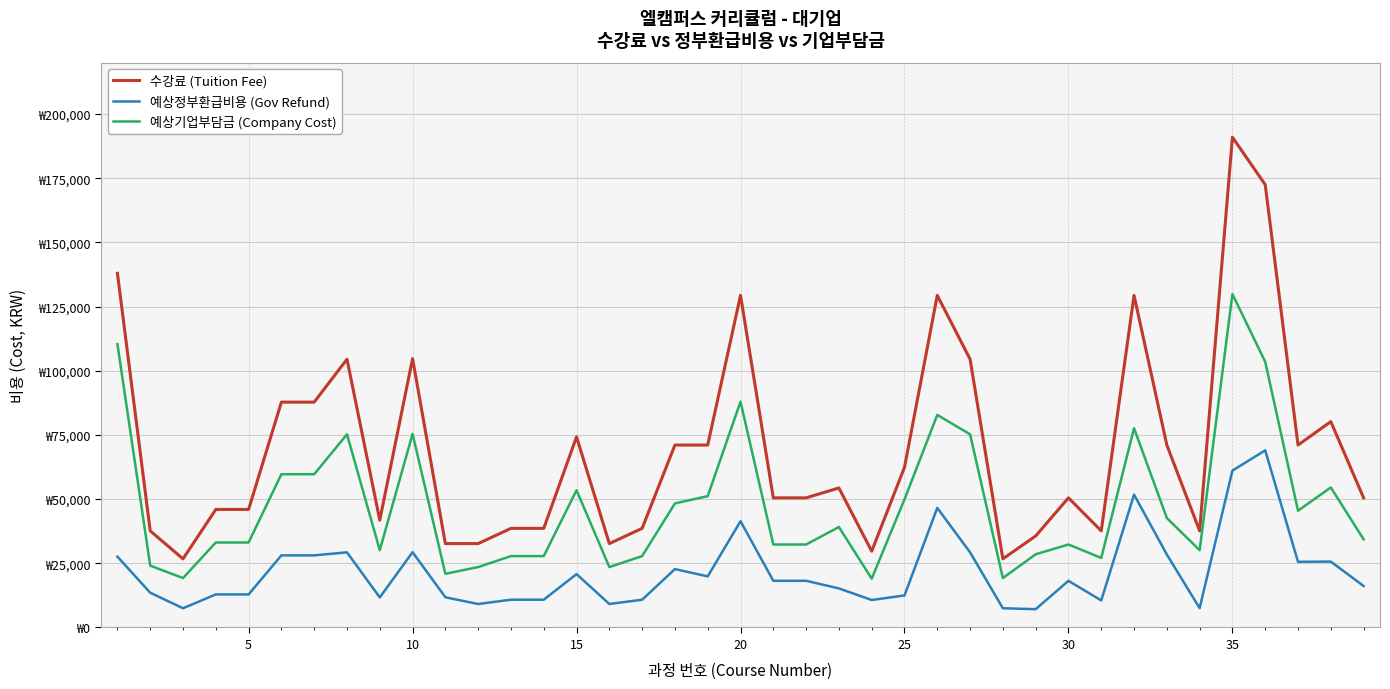

Reading right to left, extract all data points from this chart.

수강료 (Tuition Fee): 50490	80190	71060	172480	190960	37620	71060	129360	37620	50490	35640	26730	104500	129360	62370	29700	54340	50490	50490	129360	71060	71060	38610	32670	74250	38610	38610	32670	32670	104720	41800	104500	87780	87780	45980	45980	26730	37620	137940
예상정부환급비용 (Gov Refund): 16156	25660	25581	68992	61107	7524	28424	51744	10533	18176	7128	7484	29260	46569	12474	10692	15215	18176	18176	41395	19896	22739	10810	9147	20790	10810	10810	9147	11761	29321	11704	29260	28089	28089	12874	12874	7484	13543	27588
예상기업부담금 (Company Cost): 34334	54530	45479	103488	129853	30096	42636	77616	27087	32314	28512	19246	75240	82791	49896	19008	39125	32314	32314	87965	51164	48321	27800	23523	53460	27800	27800	23523	20909	75399	30096	75240	59691	59691	33106	33106	19246	24077	110352